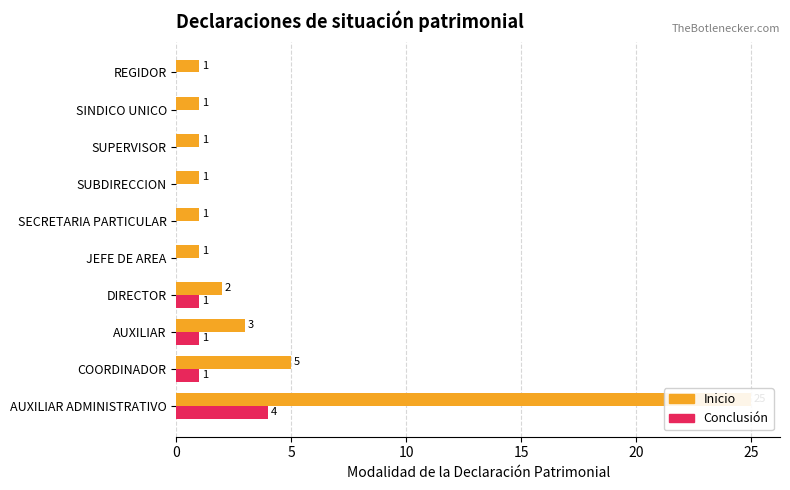

What is the value of the Inicio bar at the 5th from the left?

1